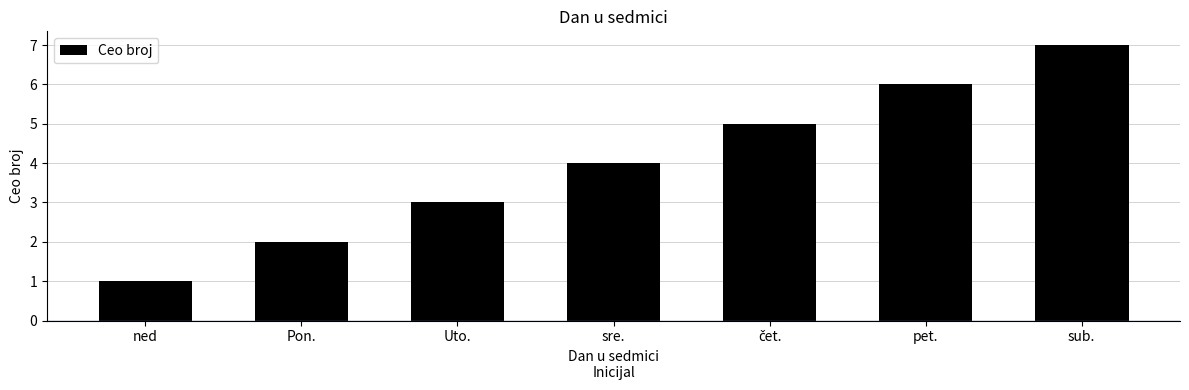

What is the label of the 1st bar from the right?

sub.